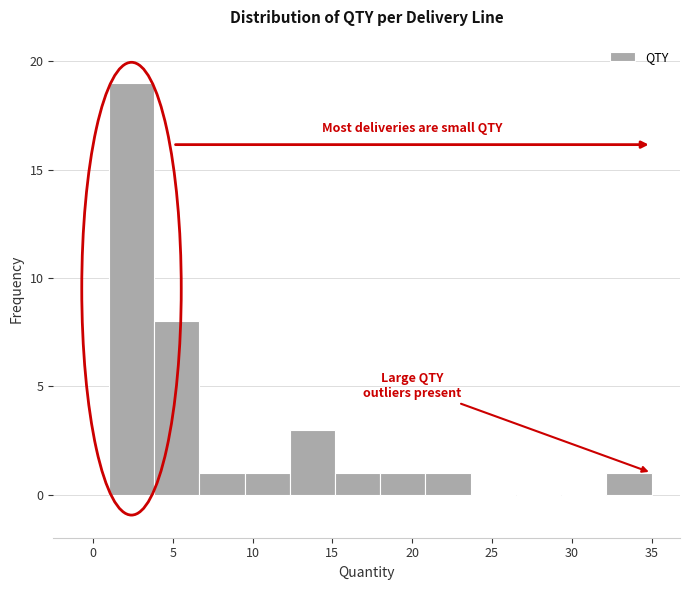

Reading left to right, list every bar in this chart as the range it spans on the x-axis followed by its height. Neither the bar edges nor the heights are printed on the chart, so give them approximately, as read against the axes.

1.0 to 4.0: 19
4.0 to 6.5: 8
6.5 to 9.5: 1
9.5 to 12.5: 1
12.5 to 15.0: 3
15.0 to 18.0: 1
18.0 to 21.0: 1
21.0 to 23.5: 1
23.5 to 26.5: 0
26.5 to 29.5: 0
29.5 to 32.0: 0
32.0 to 35.0: 1